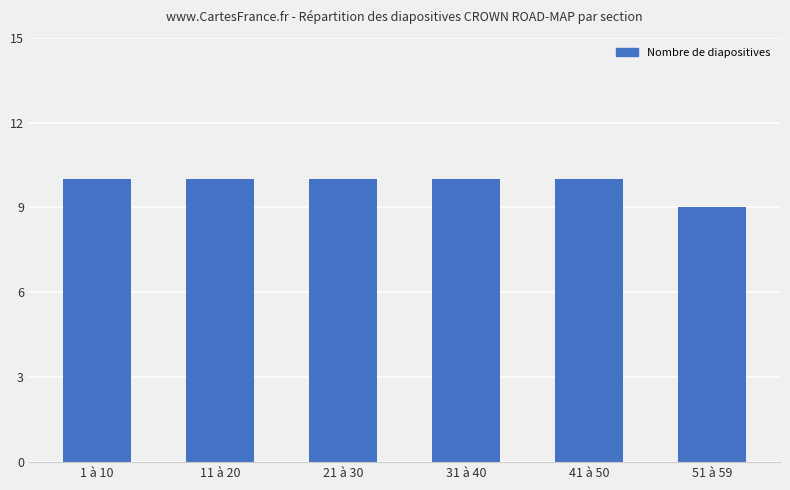

Reading left to right, extract all data points from this chart.

1 à 10=10	11 à 20=10	21 à 30=10	31 à 40=10	41 à 50=10	51 à 59=9